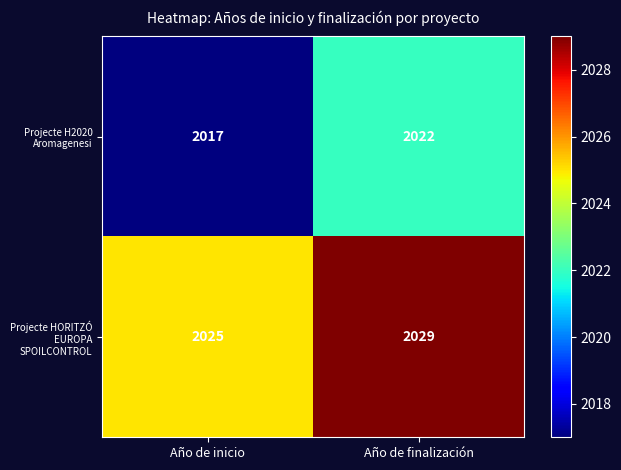

What is the total value across all series at Año de inicio?

4042